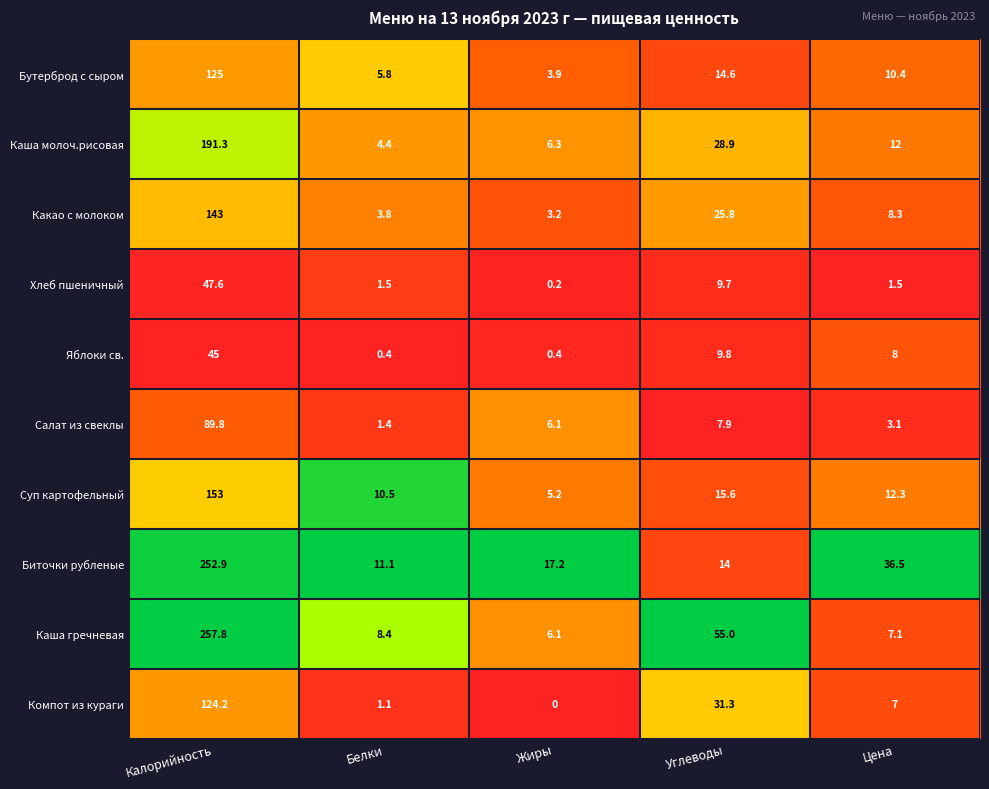

Rank the series by their maximum value, from lowest to highest.

Яблоки св., Хлеб пшеничный, Салат из свеклы, Компот из кураги, Бутерброд с сыром, Какао с молоком, Суп картофельный, Каша молоч.рисовая, Биточки рубленые, Каша гречневая